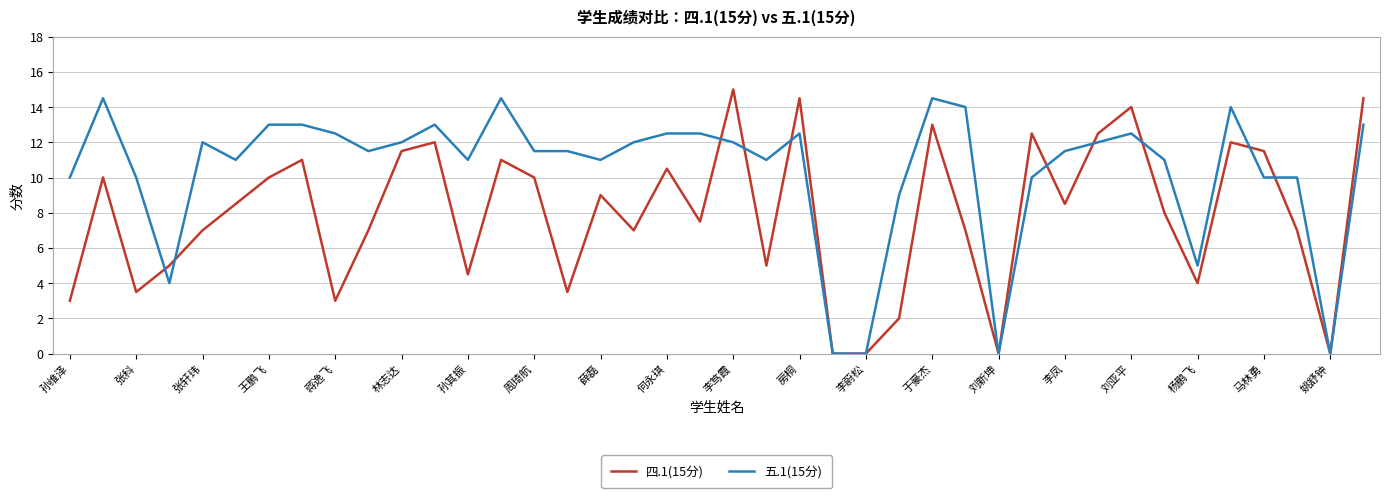

List the series in order of their overall mean, lowest first.

四.1(15分), 五.1(15分)